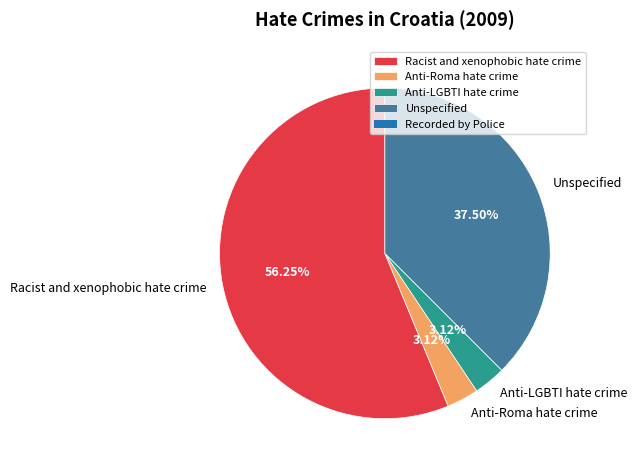

The Racist and xenophobic hate crime slice represents 51% of the pie. True or false?

False